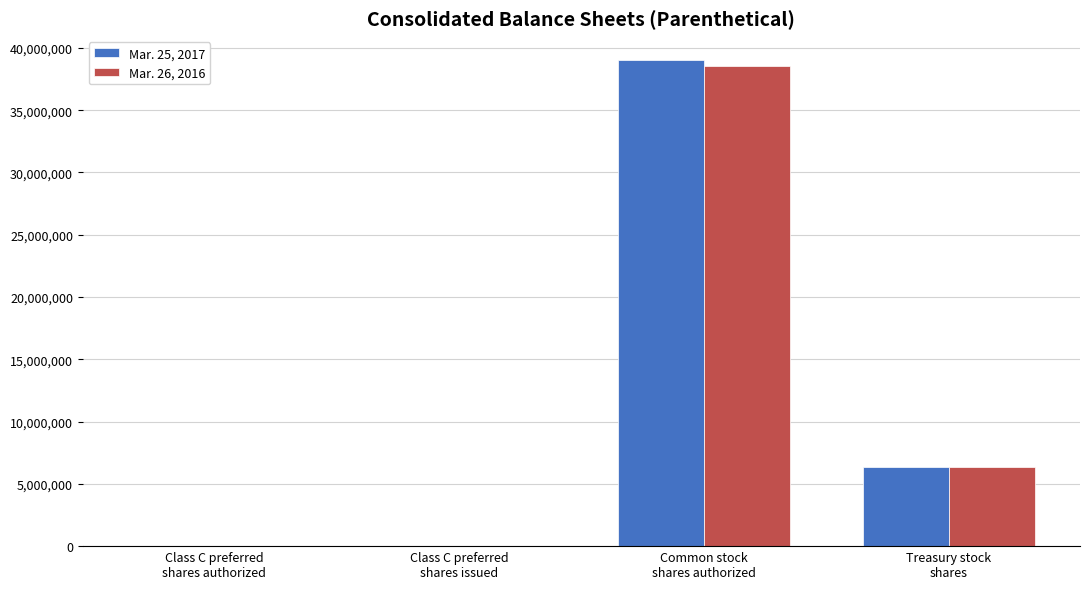

What is the maximum value shown in the chart?

39012189